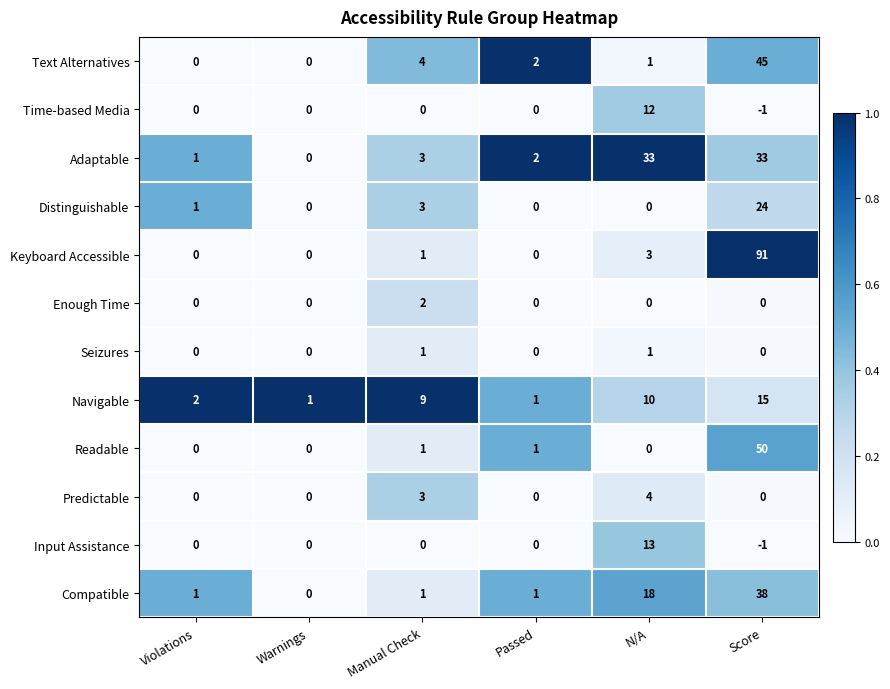

True or false: Keyboard Accessible has a value of 0 at Violations.

True